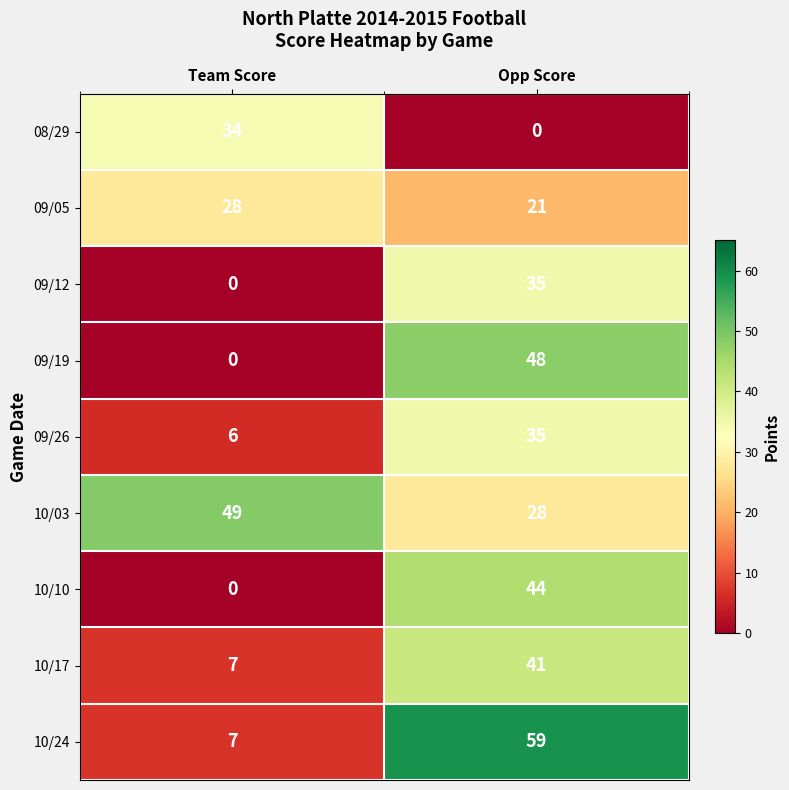

At which category is the sum across all series the highest?

Opp Score